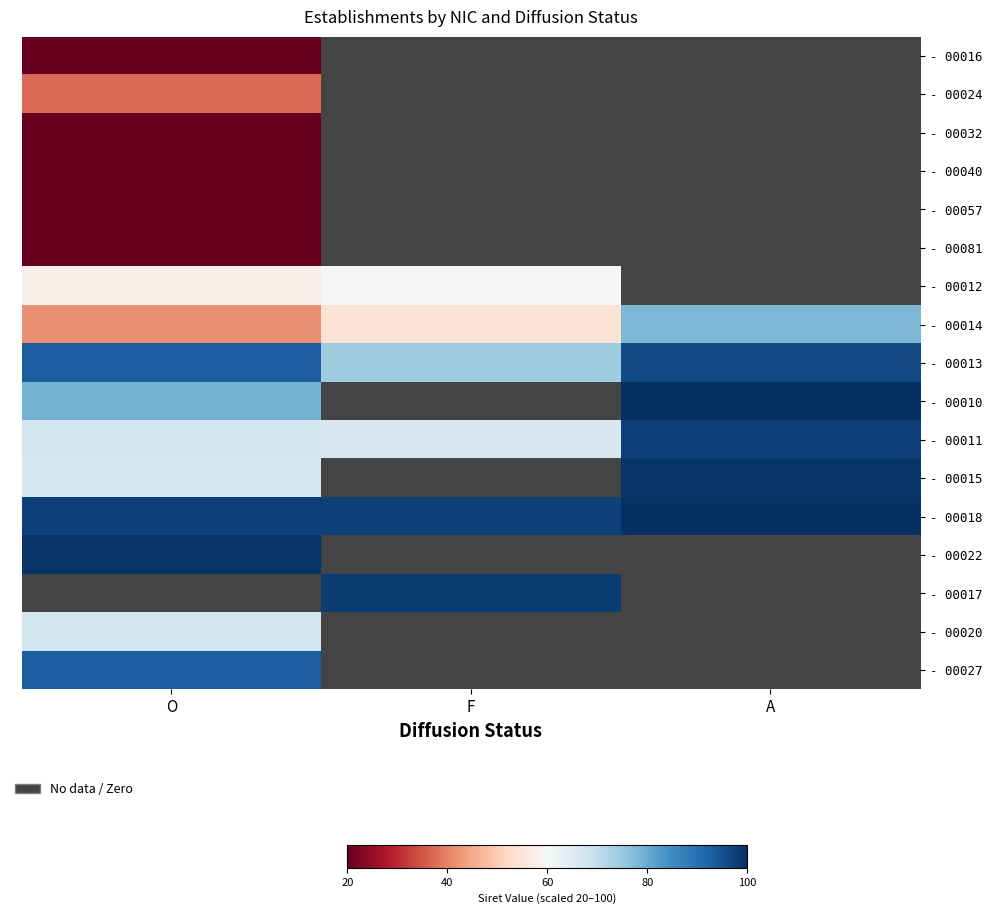

How many data points does each series have?

3